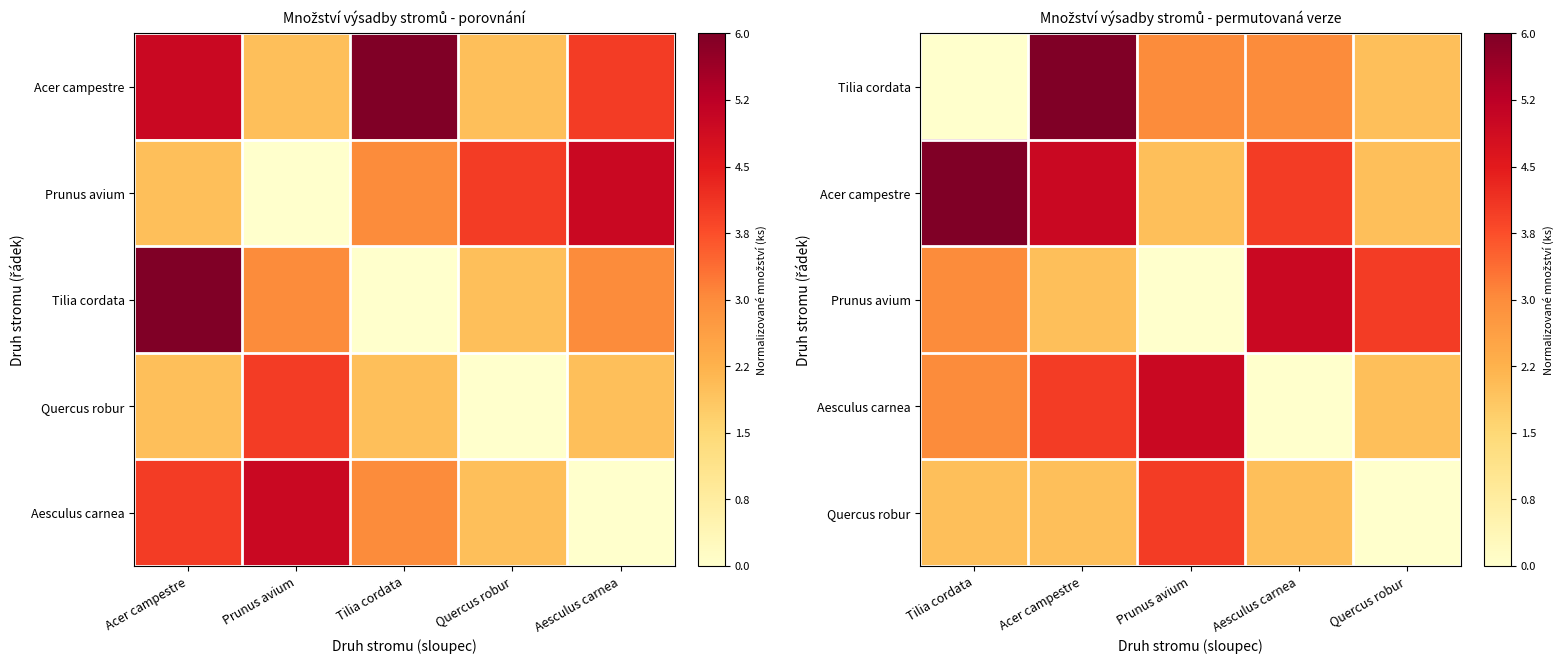

Which series has the largest total across all categories?

Acer campestre